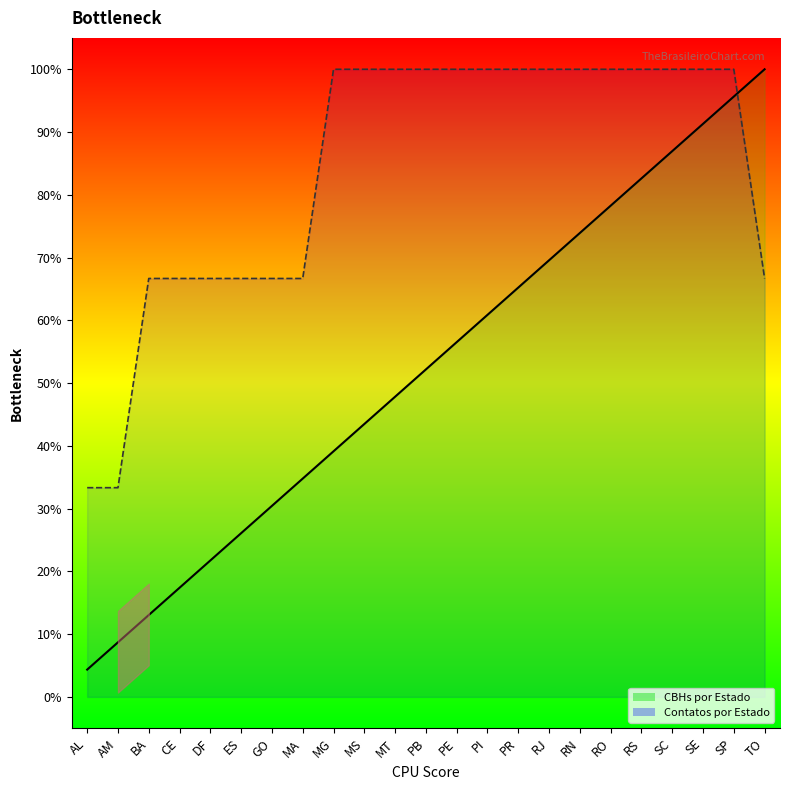

Does the chart have visible grid lines?

No